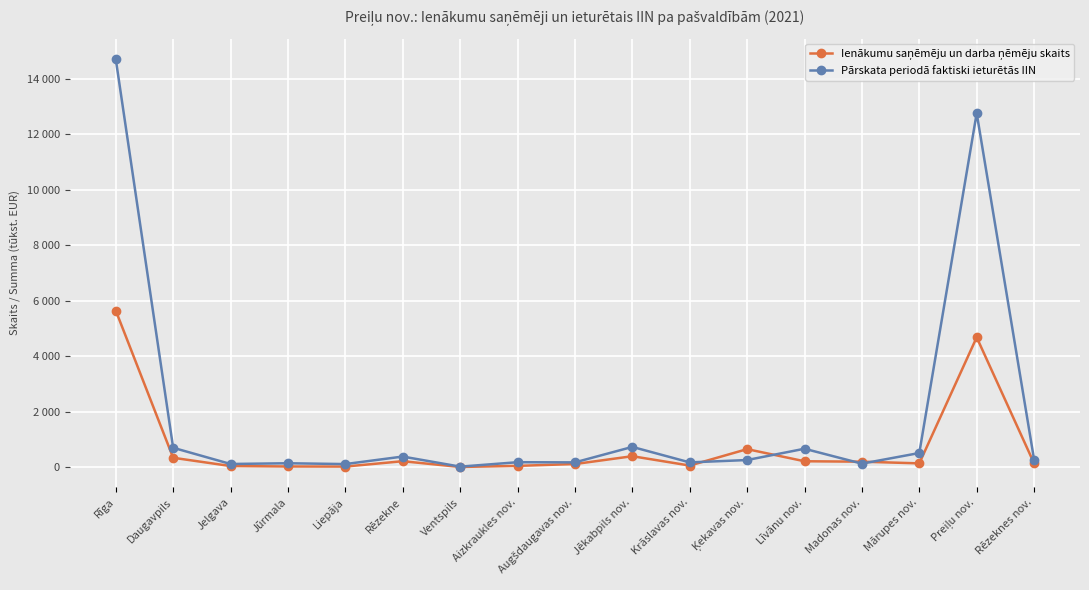

What position from the right is Aizkraukles nov.?

10